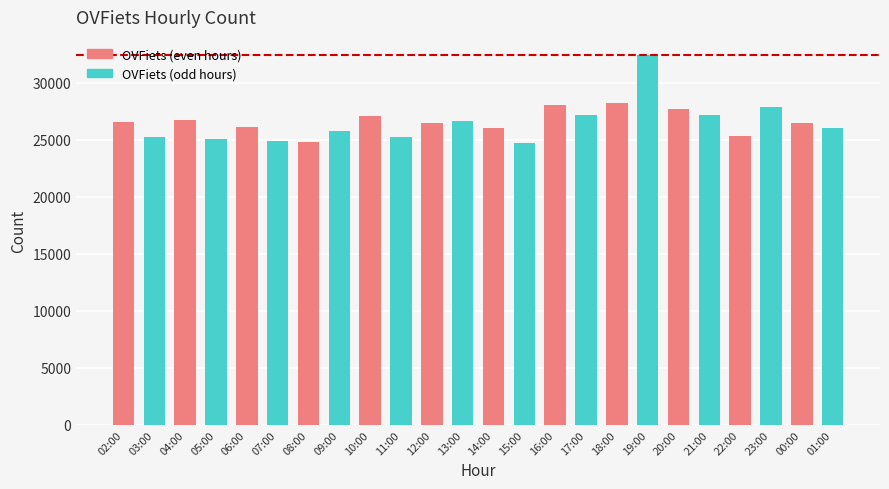

Read the value at 16:00, to the nearest 10.

28040